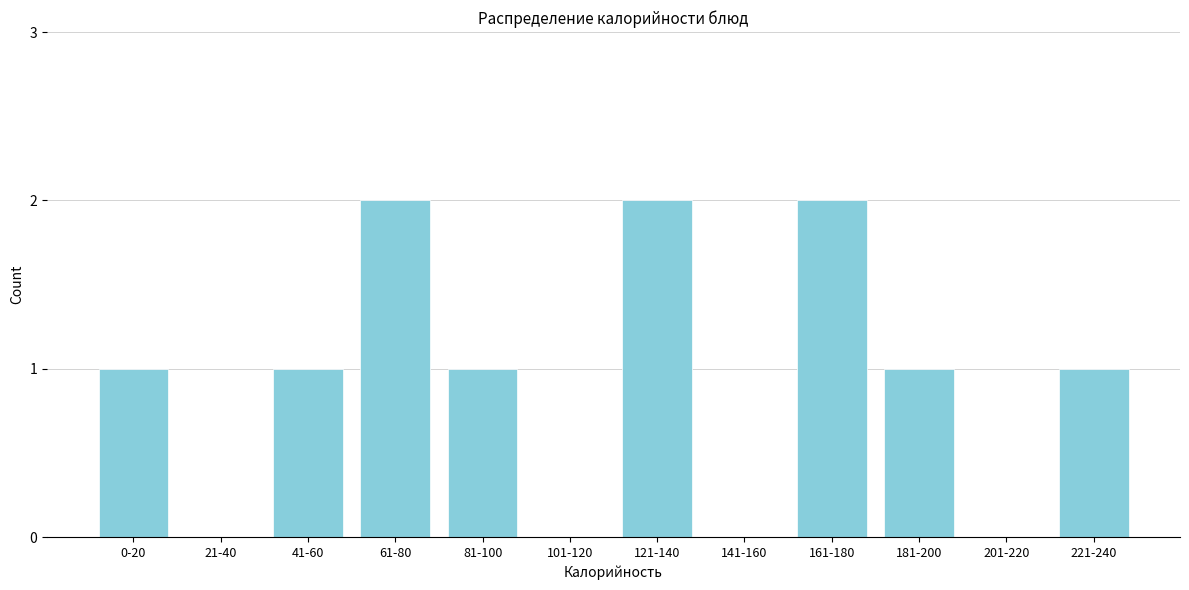

Reading left to right, transcribe all the data shown in this chart.

0-20=1	21-40=0	41-60=1	61-80=2	81-100=1	101-120=0	121-140=2	141-160=0	161-180=2	181-200=1	201-220=0	221-240=1